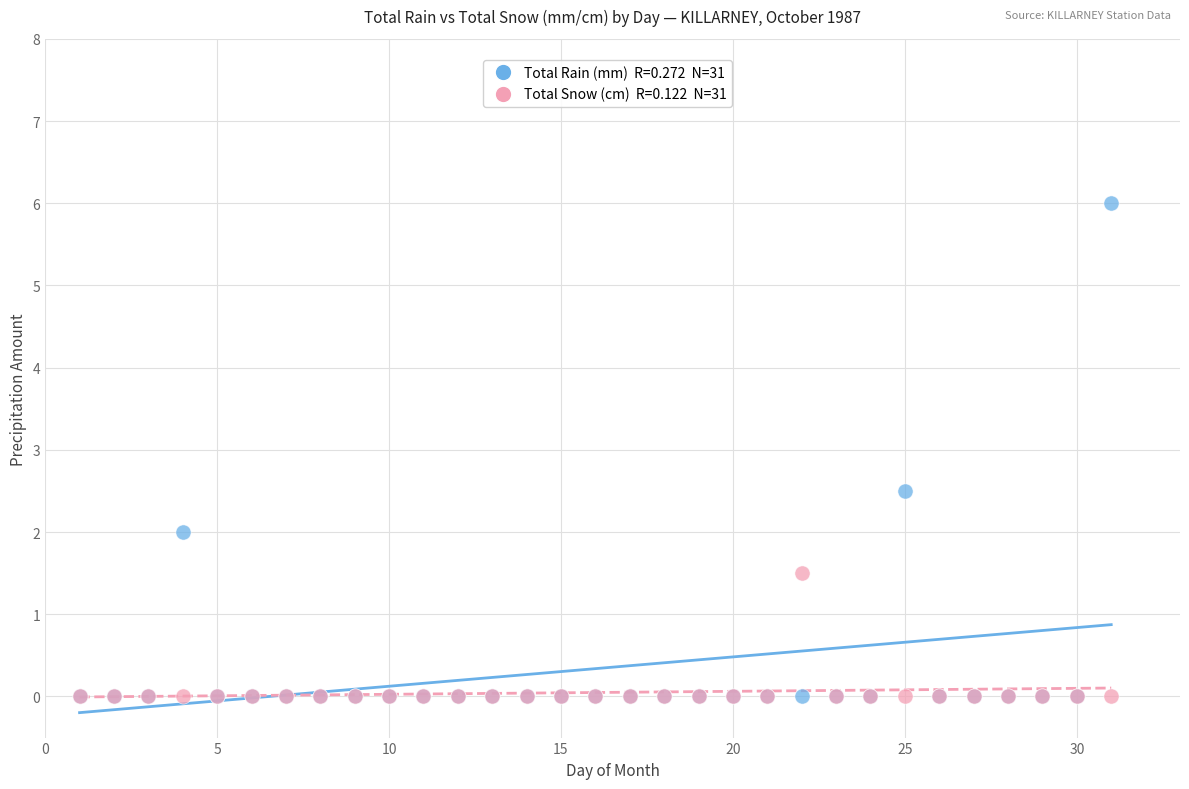

Across all series, what Y value is closest to 3?

2.5